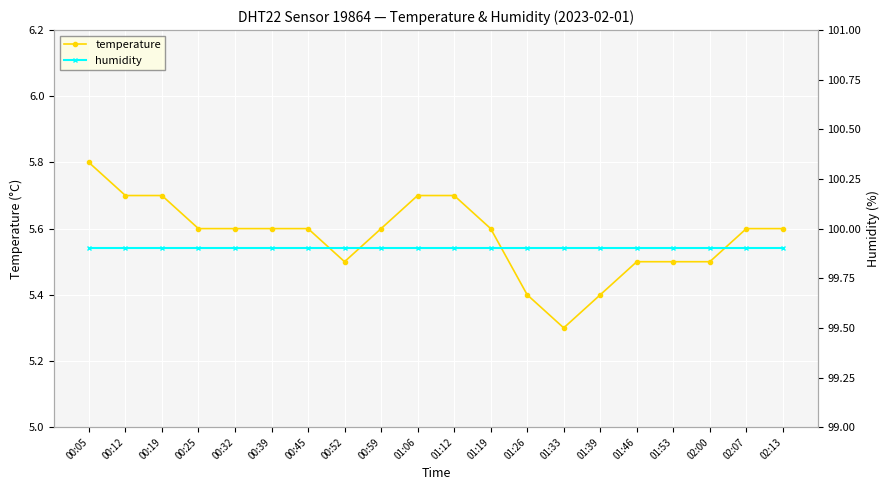

What is the value of the temperature point at the 8th from the left?

5.5